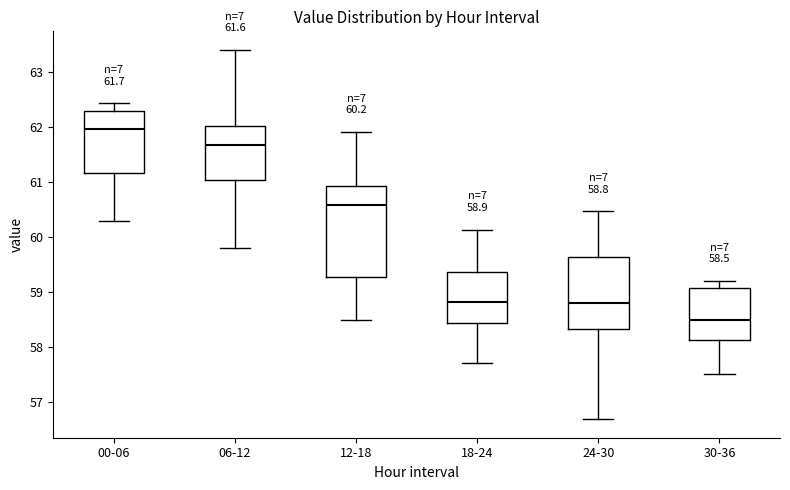

Which box is the tallest, from its lower edge to its upper edge?

12-18